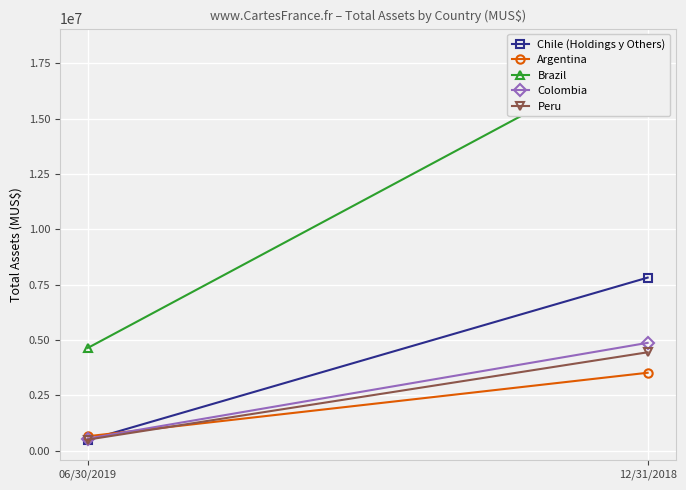

Rank the categories by Peru value from lowest to highest.

06/30/2019, 12/31/2018